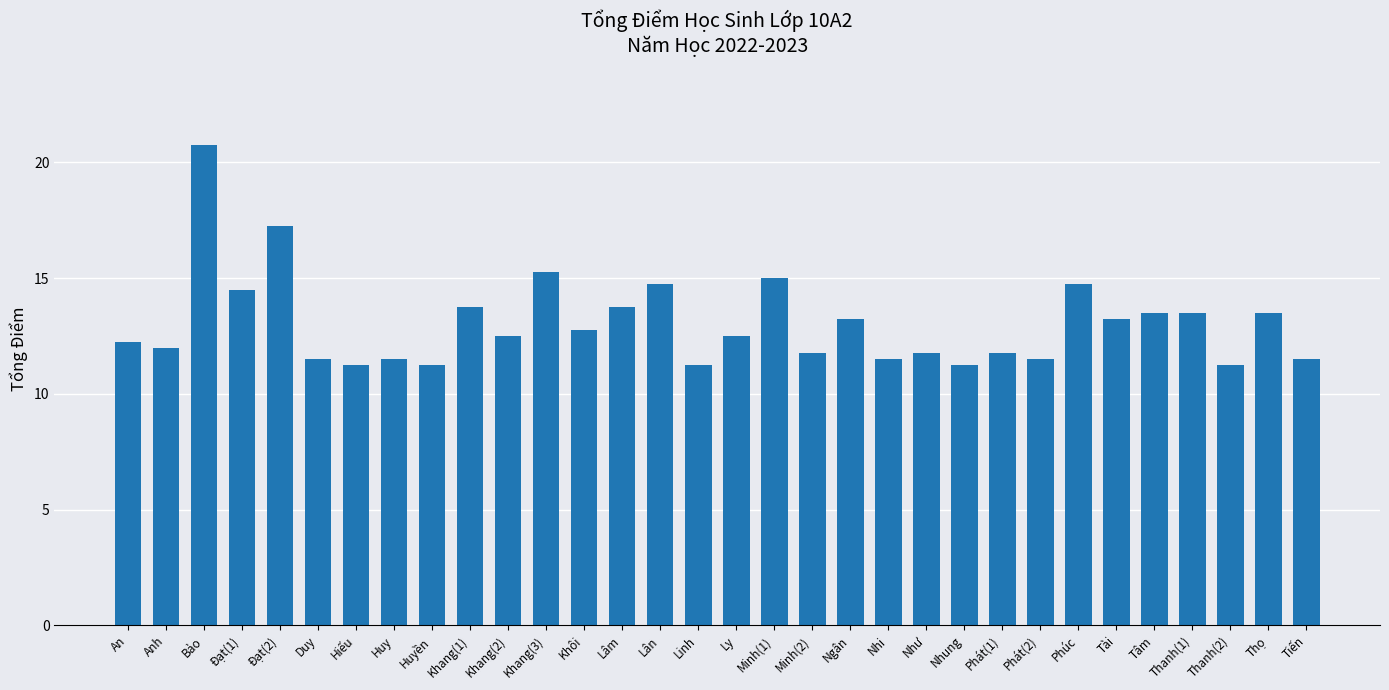

Which label corresponds to the largest value in the chart?

Bảo